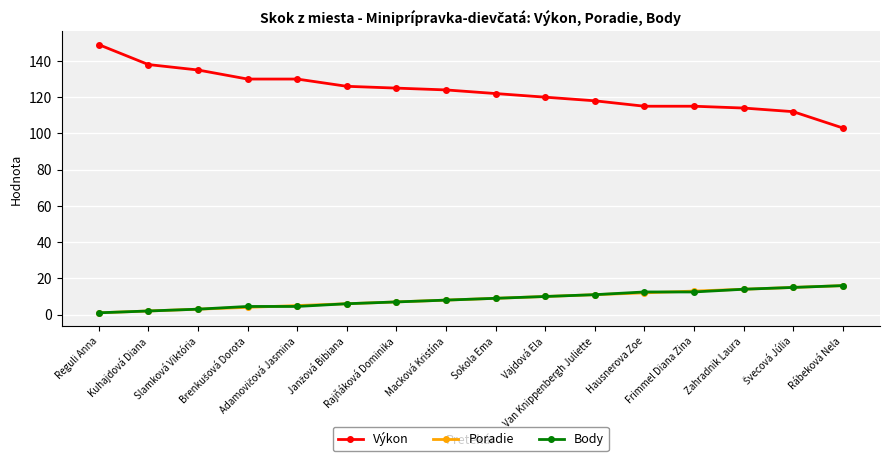

True or false: Poradie and Výkon cross at least once.

False